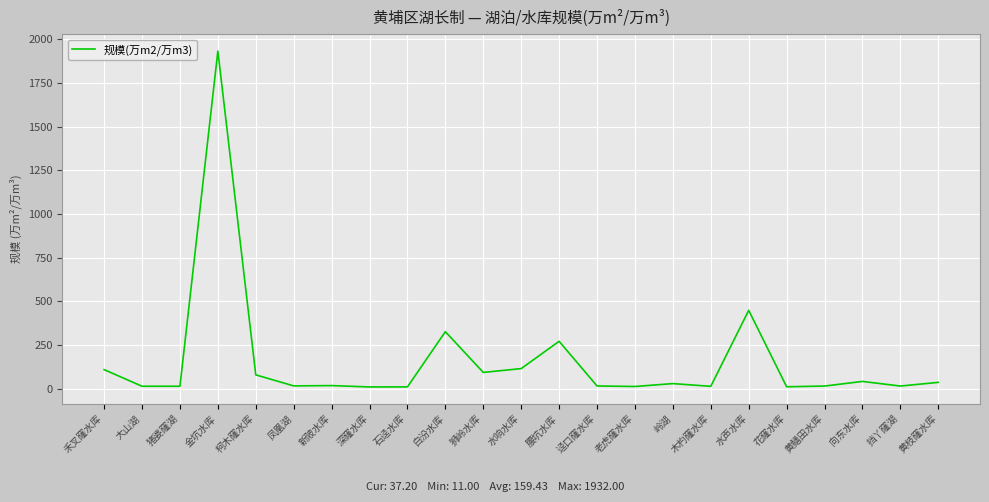

Approximately how many times larger is the value at 水声水库 compared to 水响水库?

3.9